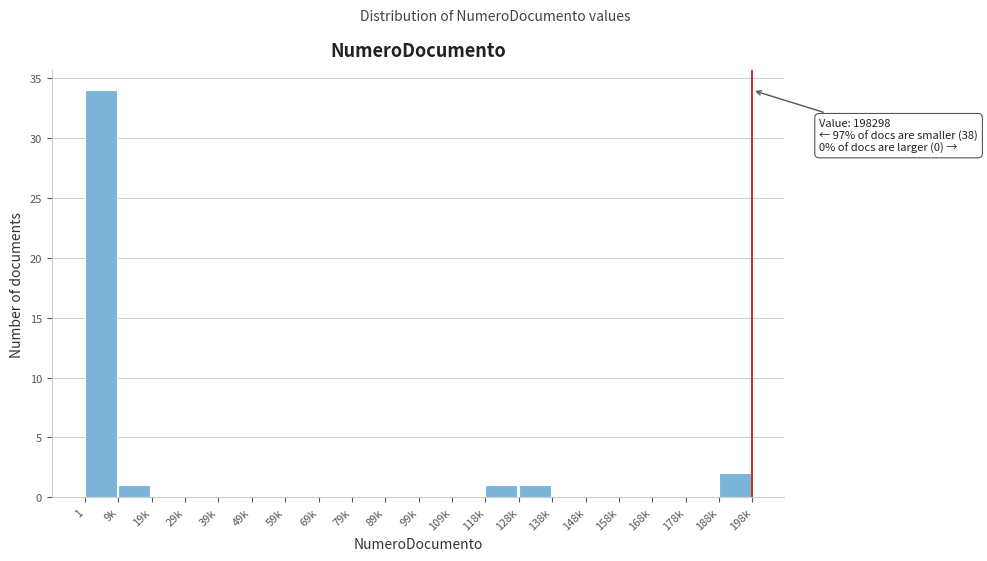

Reading left to right, transcribe all the data shown in this chart.

1=34	9k=1	19k=0	29k=0	39k=0	49k=0	59k=0	69k=0	79k=0	89k=0	99k=0	109k=0	118k=1	128k=1	138k=0	148k=0	158k=0	168k=0	178k=0	188k=2